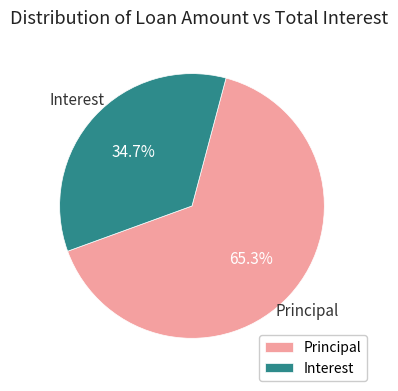

What percentage is the Interest slice, to the nearest percent?

35%